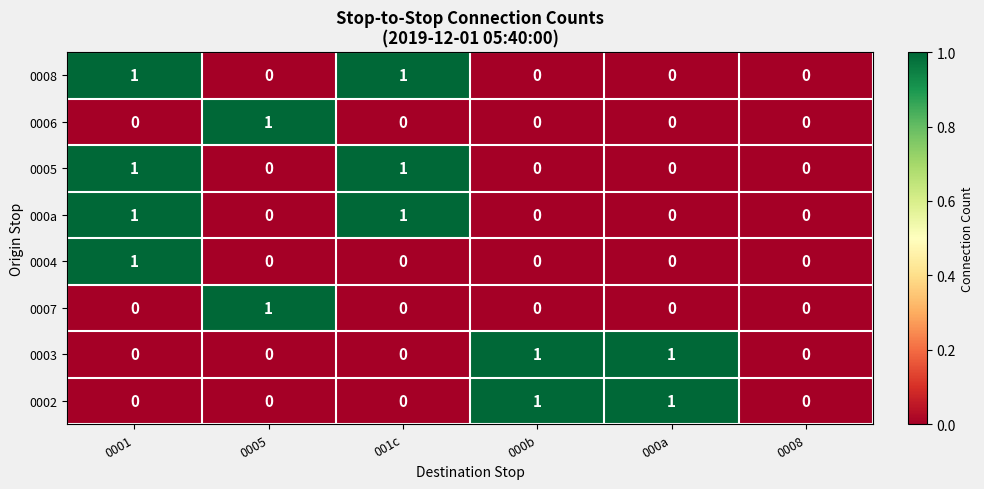

The value of 0004 at 0005 is 1. True or false?

False